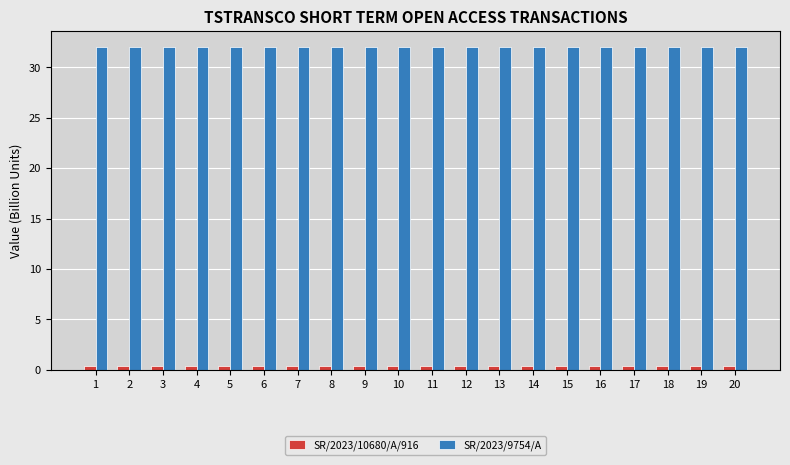

Rank the series by their maximum value, from highest to lowest.

SR/2023/9754/A, SR/2023/10680/A/916